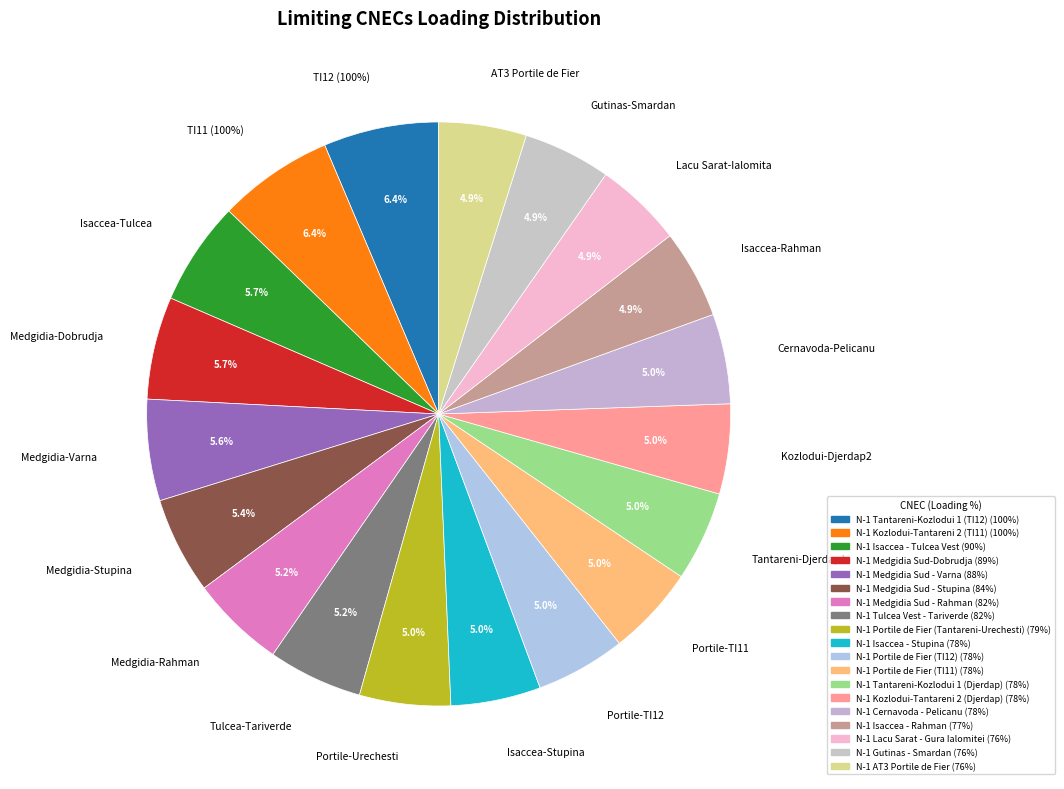

Is it true that N-1 Tulcea Vest - Tariverde is 5% of the pie?

True